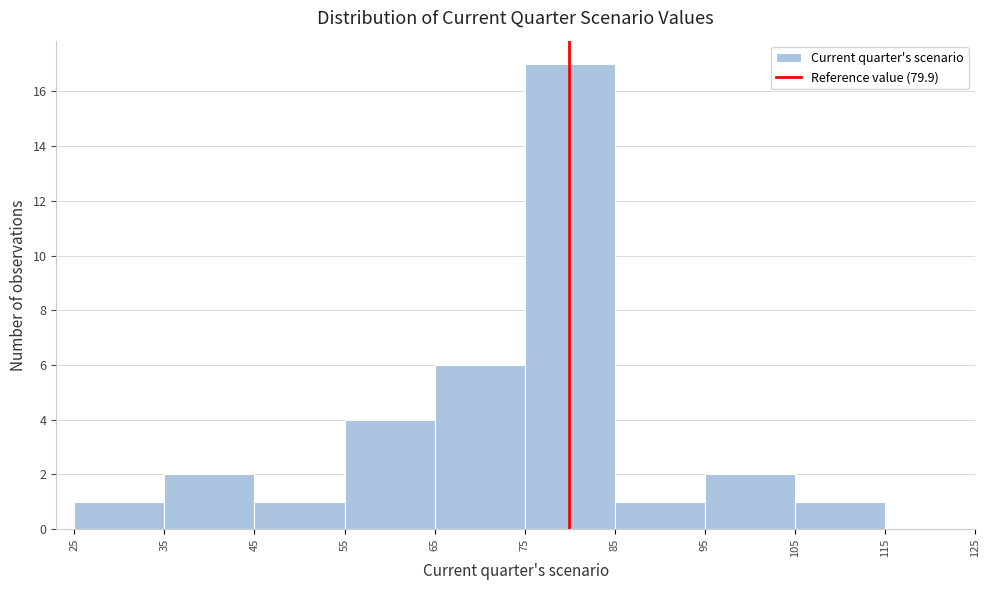

Which range on the x-axis has the tallest bar?

75 to 85